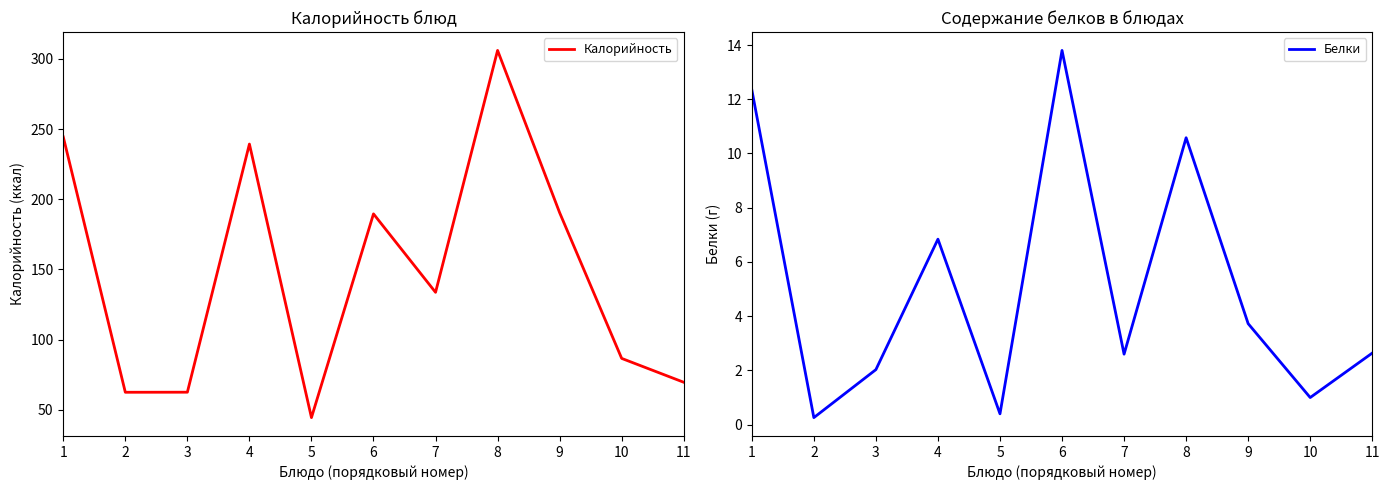

In Калорийность, how many points are lower than both neighbors (excluding endpoints)?

3